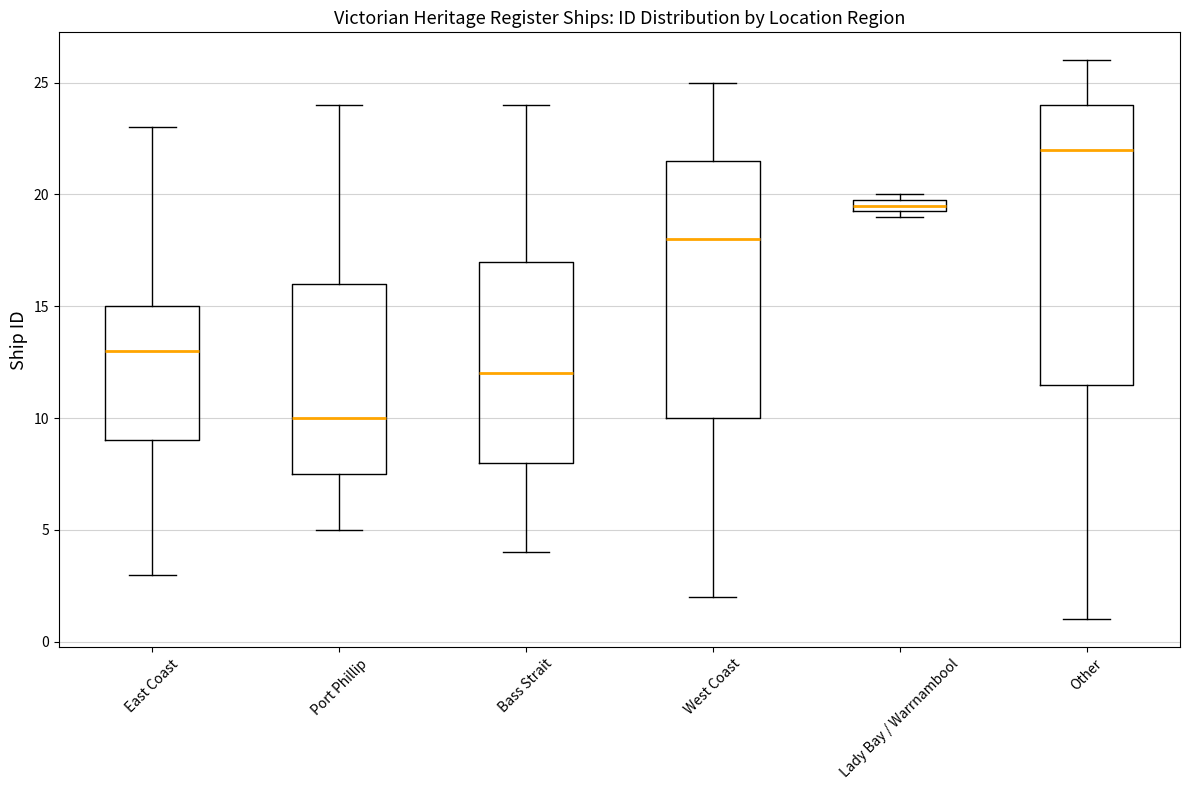

Comparing the boxes themselves (not the whiskers), which one is the tallest?

Other